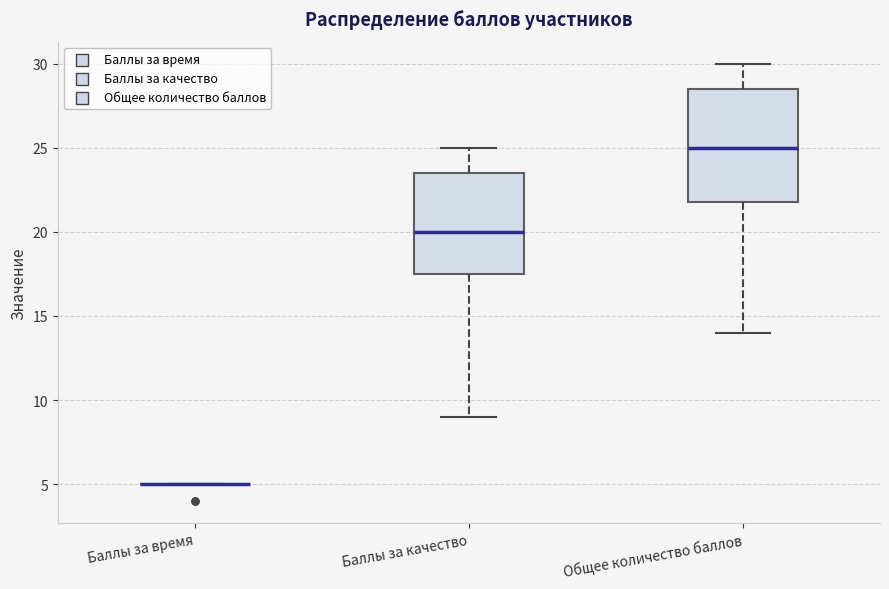

Reading left to right, transcribe this box plot: for each box, give where its median line is, the range the box spans, and where its two whiskers end, as read against the y-axis. The values are not printed on the chart, so give them approximately, as read against the axis.

Баллы за время: box collapsed to a line at 5.0, whiskers 5.0 to 5.0
Баллы за качество: median 20.0, box 17.5 to 23.5, whiskers 9.0 to 25.0
Общее количество баллов: median 25.0, box 22.0 to 28.5, whiskers 14.0 to 30.0